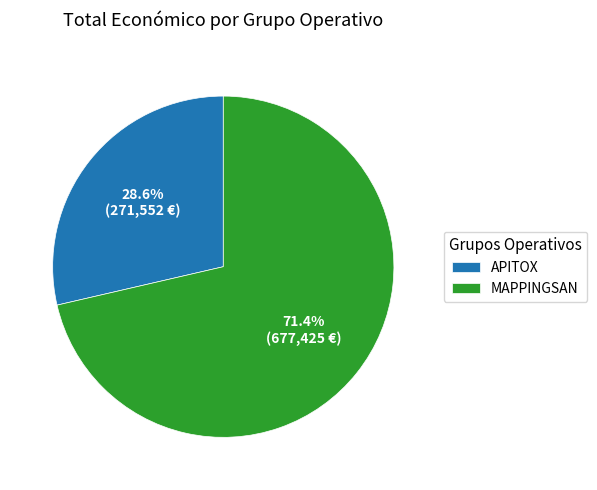

Does APITOX represent more than half of the total?

No